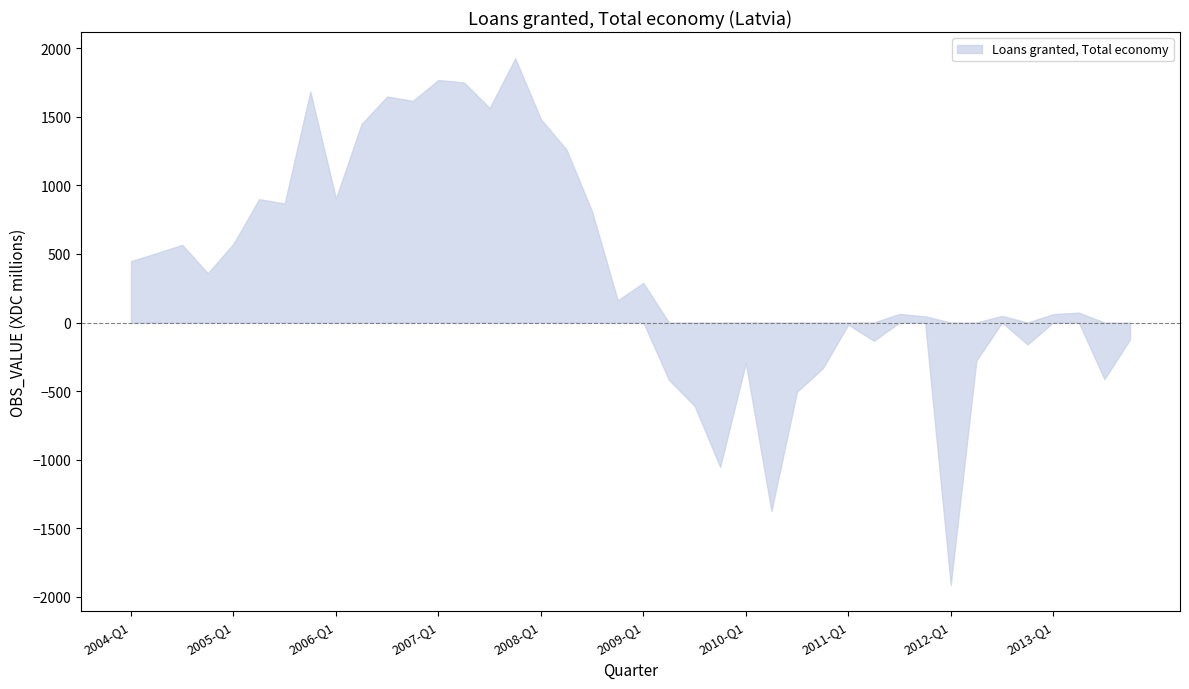

Which category has the lowest value across all series?

2012-Q1